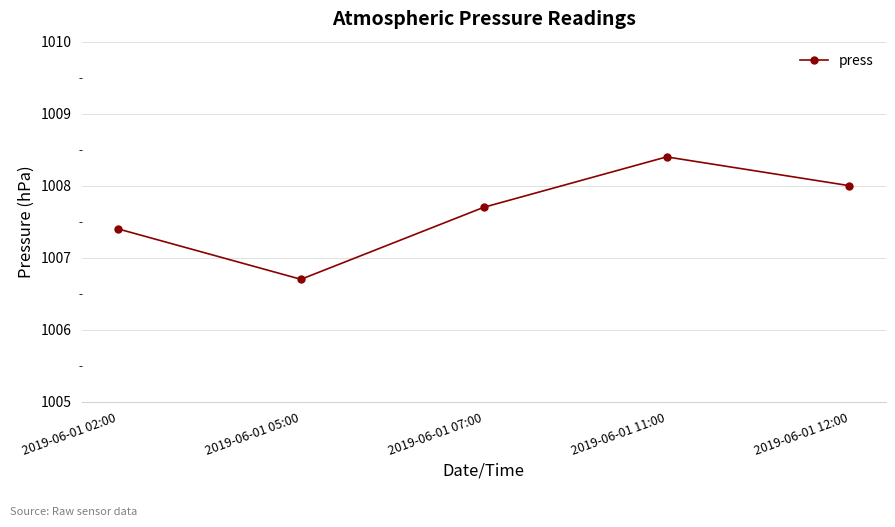

What is the label of the 2nd point from the left?

2019-06-01 05:00